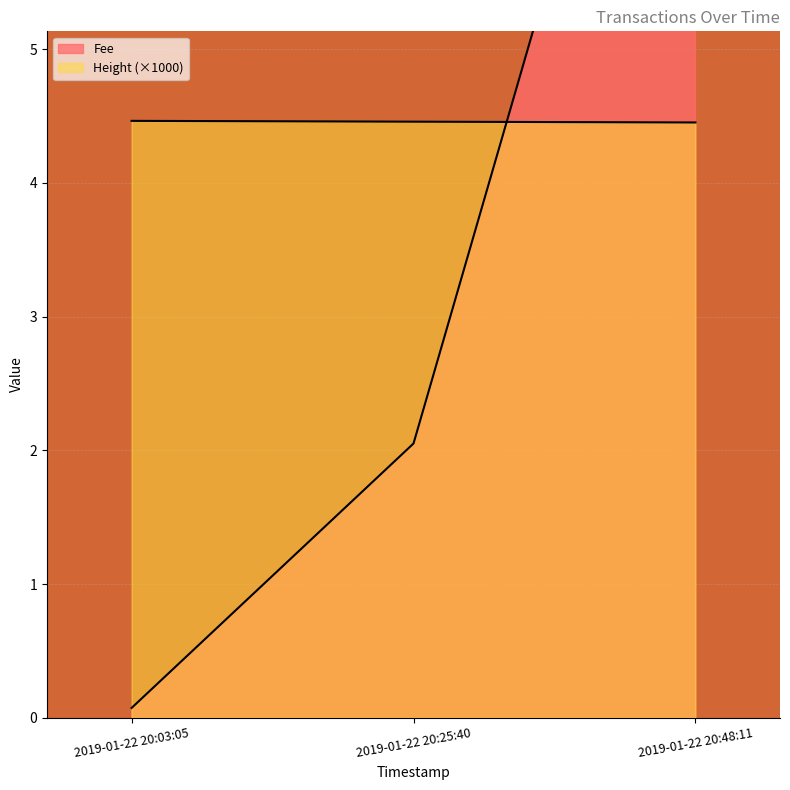

Rank the categories by Fee value from highest to lowest.

2019-01-22 20:48:11, 2019-01-22 20:25:40, 2019-01-22 20:03:05